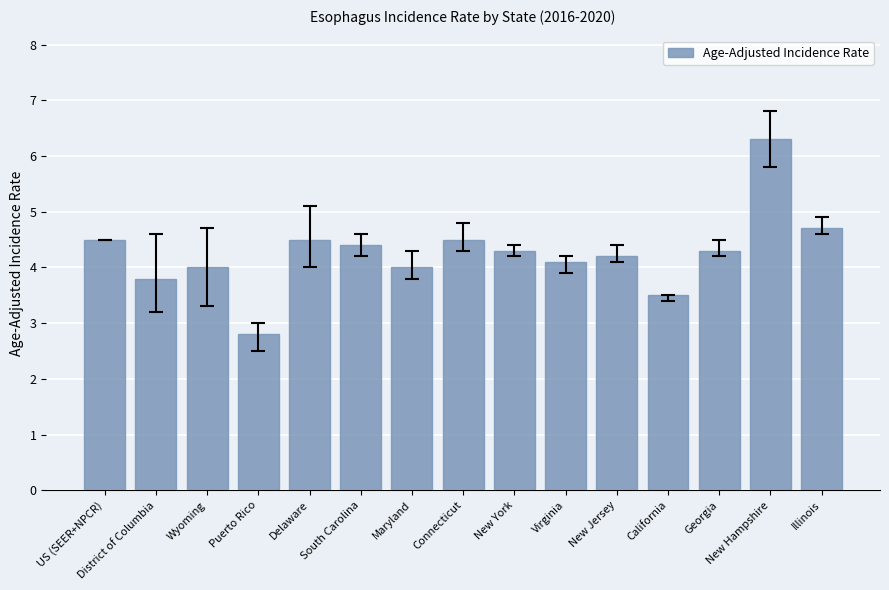

What is the sum of all values?

63.9